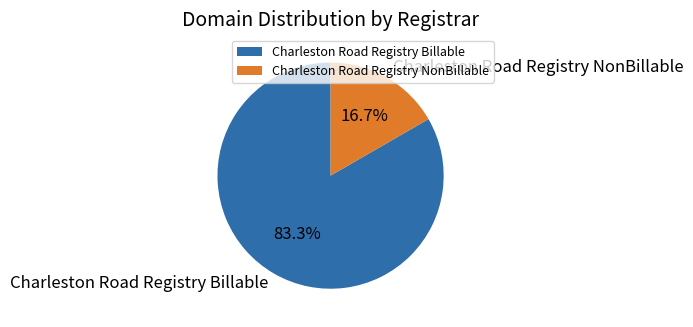

What is the total percentage of Charleston Road Registry NonBillable and Charleston Road Registry Billable?

100.0%